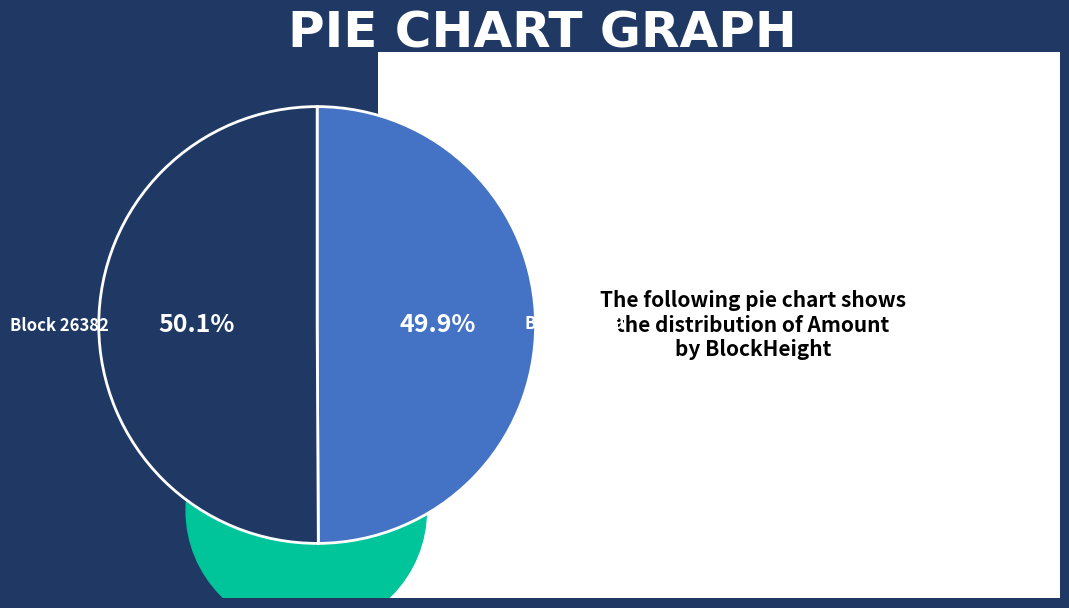

True or false: 39649 accounts for 0% of the total.

True